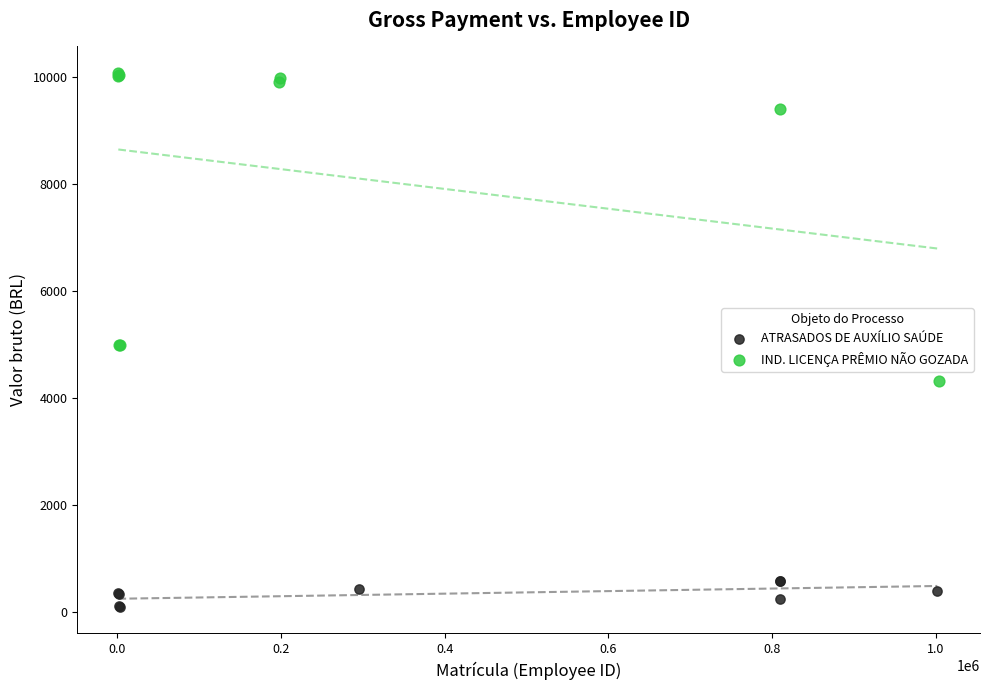

Which series contains the lowest Y value?

ATRASADOS DE AUXÍLIO SAÚDE